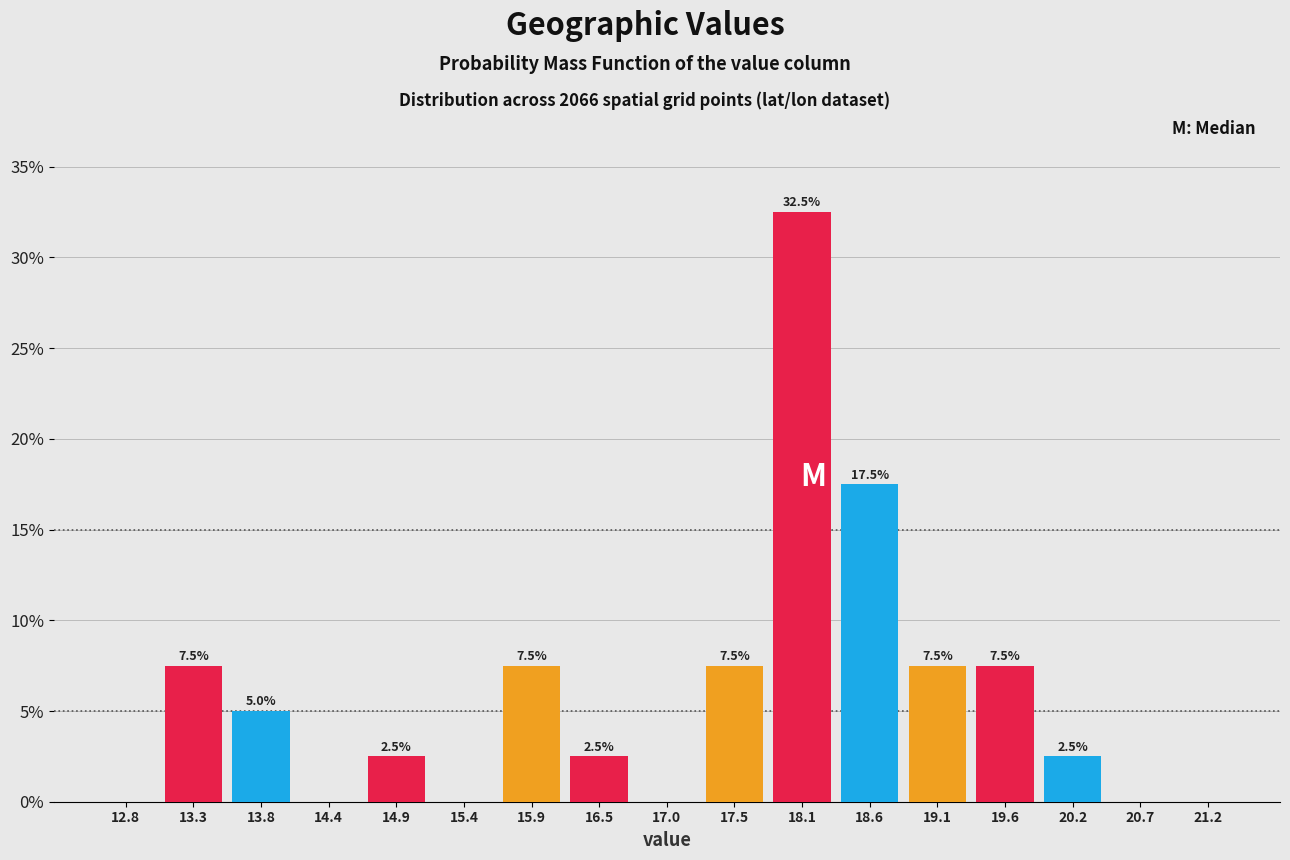

Over which range of the x-axis is the bar tallest?

17.8 to 18.3